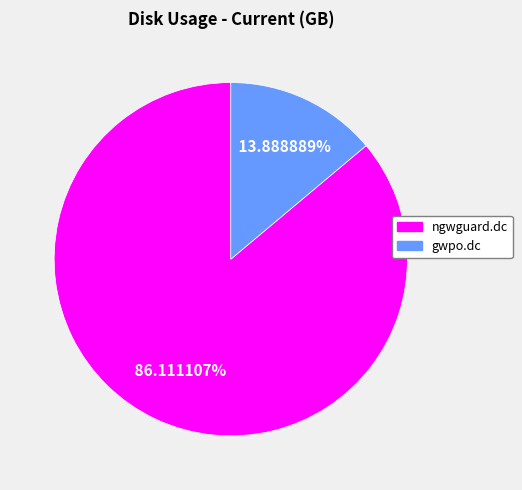

What percentage is the ngwguard.dc slice, to the nearest percent?

86%